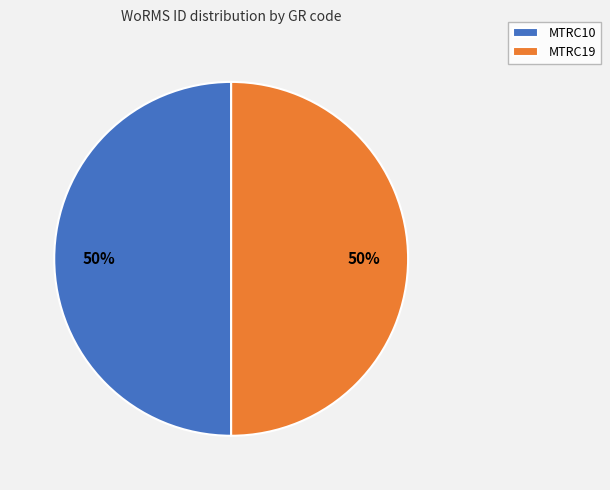

Is it true that MTRC10 is 50% of the pie?

True